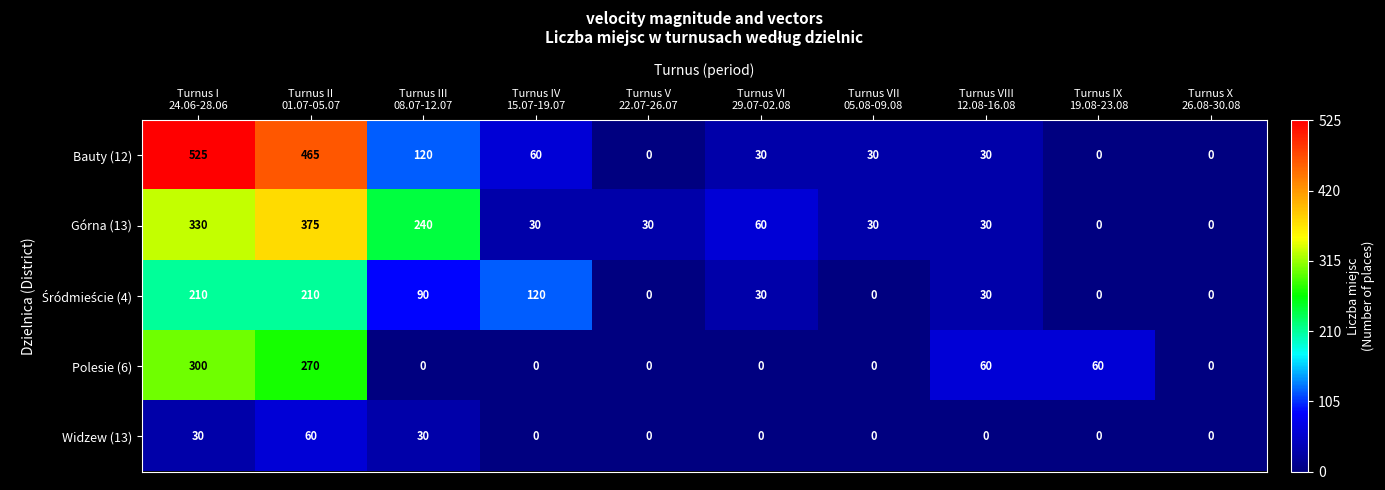

Which series has the widest spread of values?

Bauty (12)